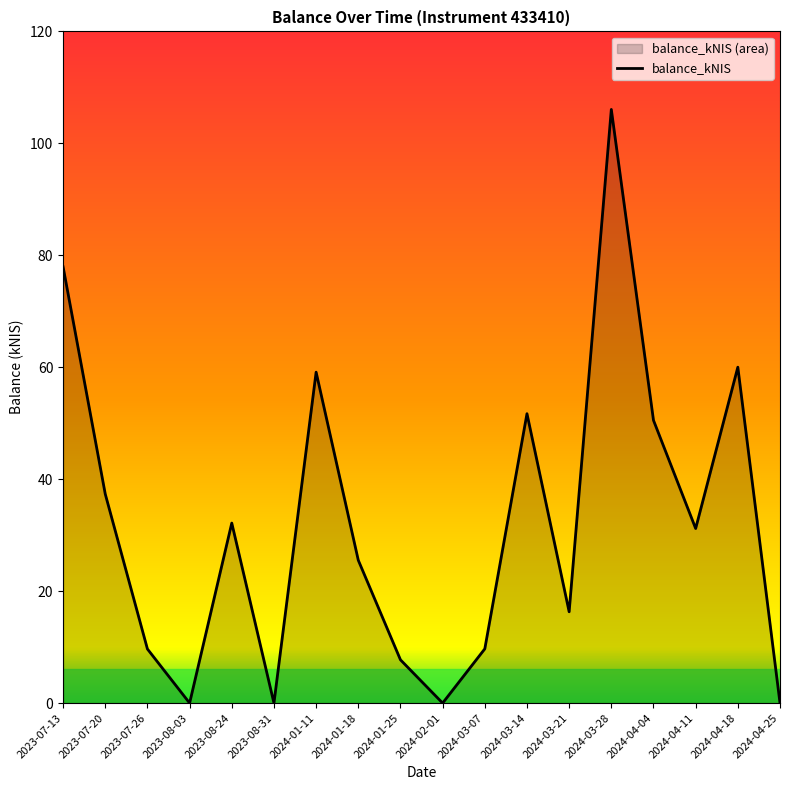

Reading right to left, what are all the values shown in this chart?

0.0	60.0	31.2	50.5	106.1	16.3	51.7	9.7	0.0	7.7	25.5	59.1	0.0	32.2	0.0	9.7	37.3	77.9